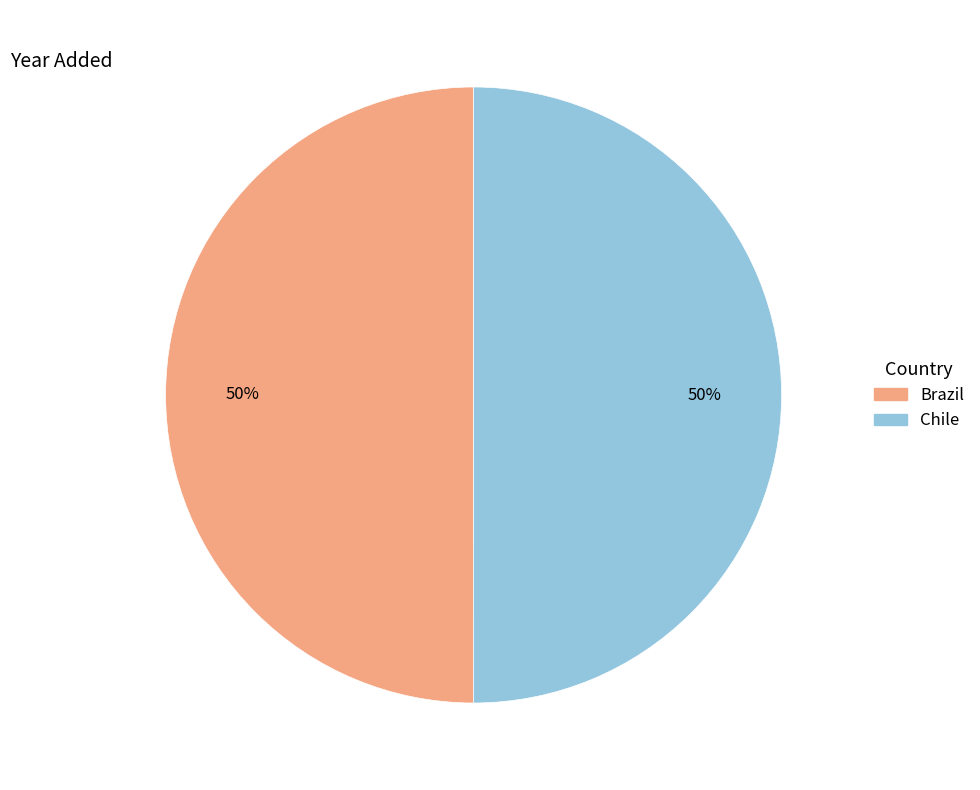

How many slices are in this pie chart?

2